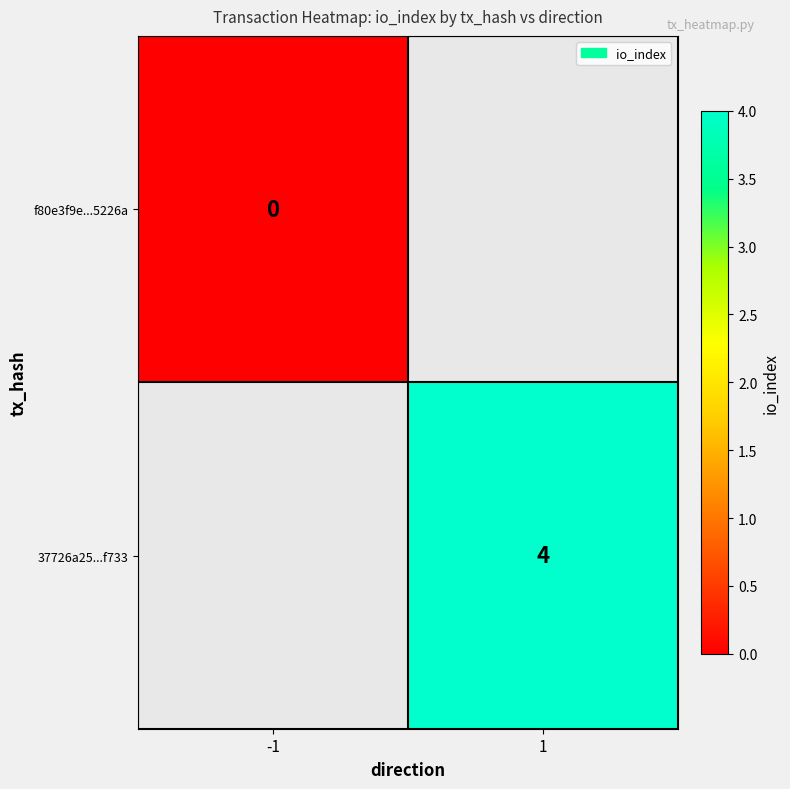

Is it true that 37726a25...f733 equals 7 at 1?

False